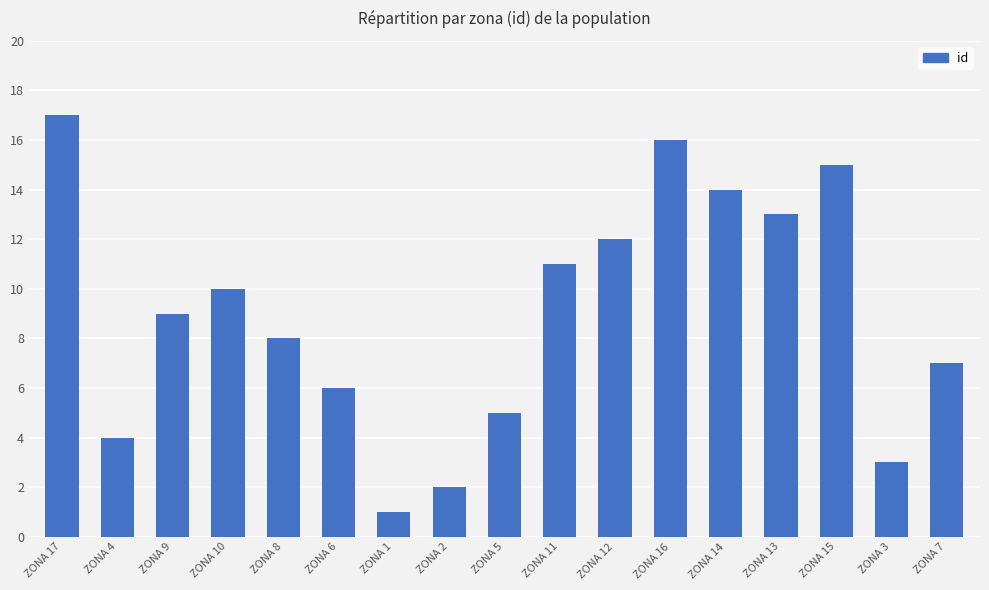

How many distinct data groups are displayed?

1